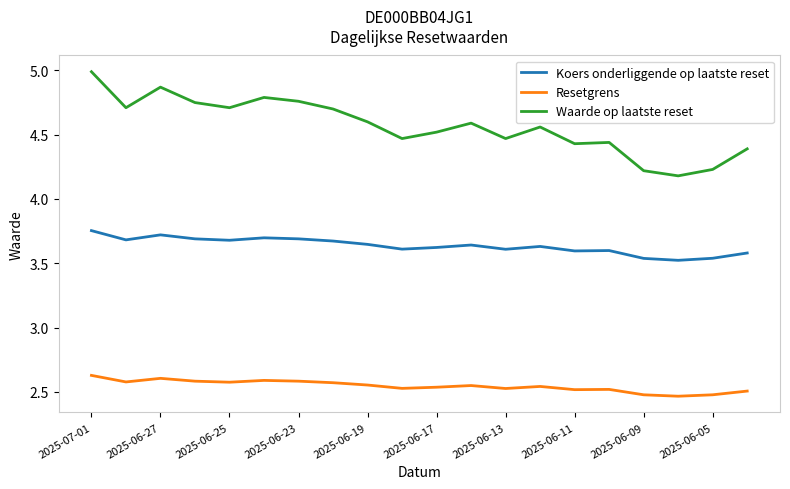

True or false: Waarde op laatste reset and Koers onderliggende op laatste reset intersect in this chart.

False